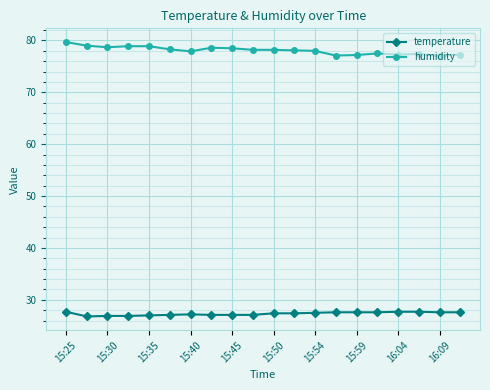

True or false: humidity has more than 0 points higher than both neighbors.

True